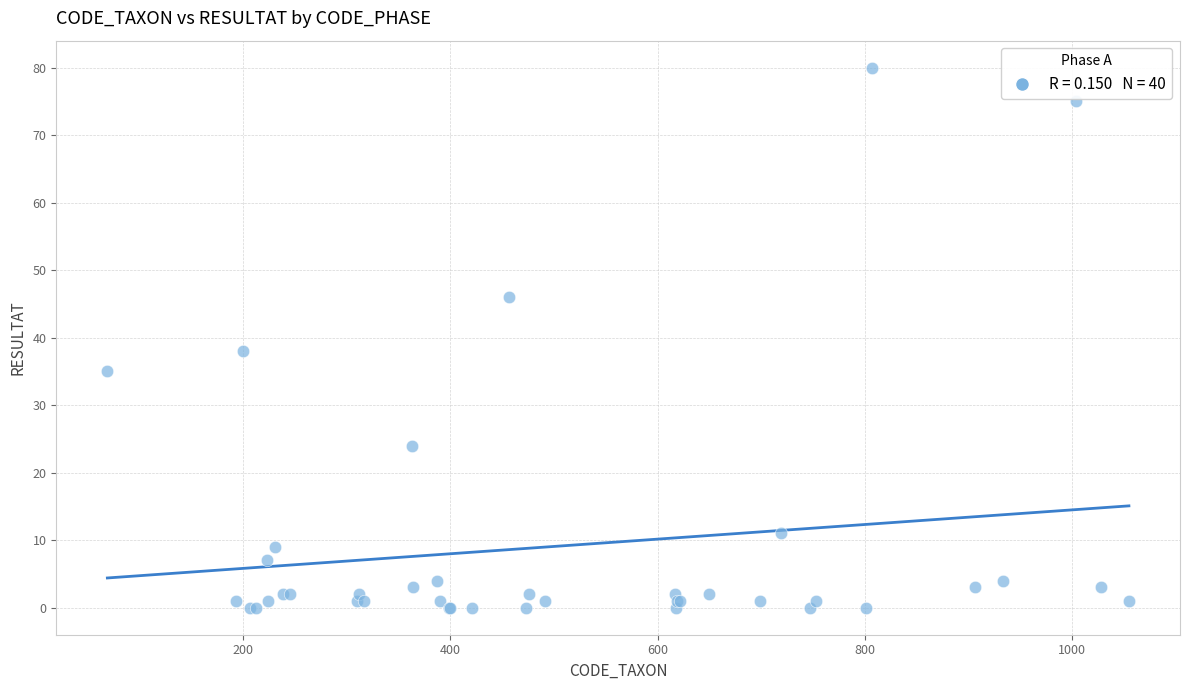

What Y value in the scatter plot is closest to 40?

38